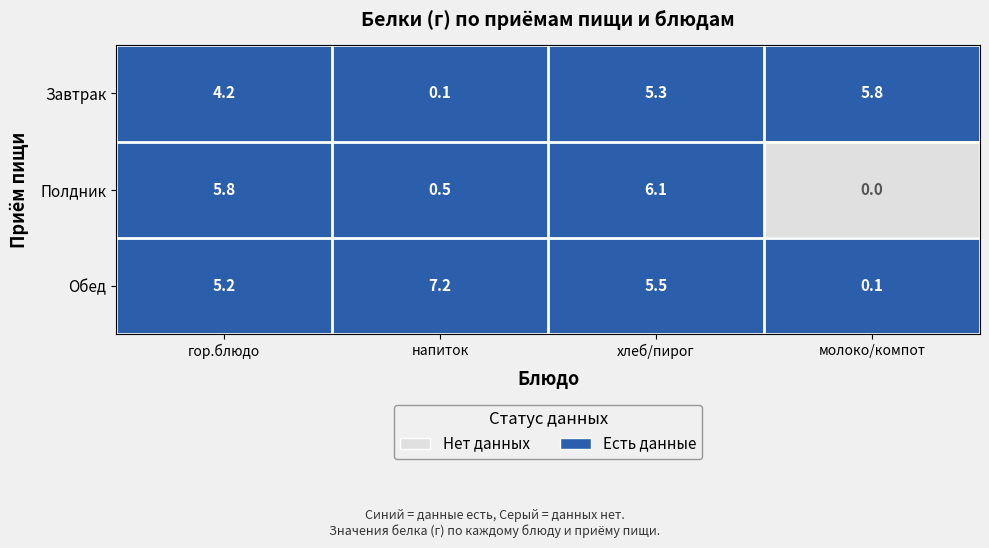

What is the spread (max minus min) of values at хлеб/пирог?

0.8